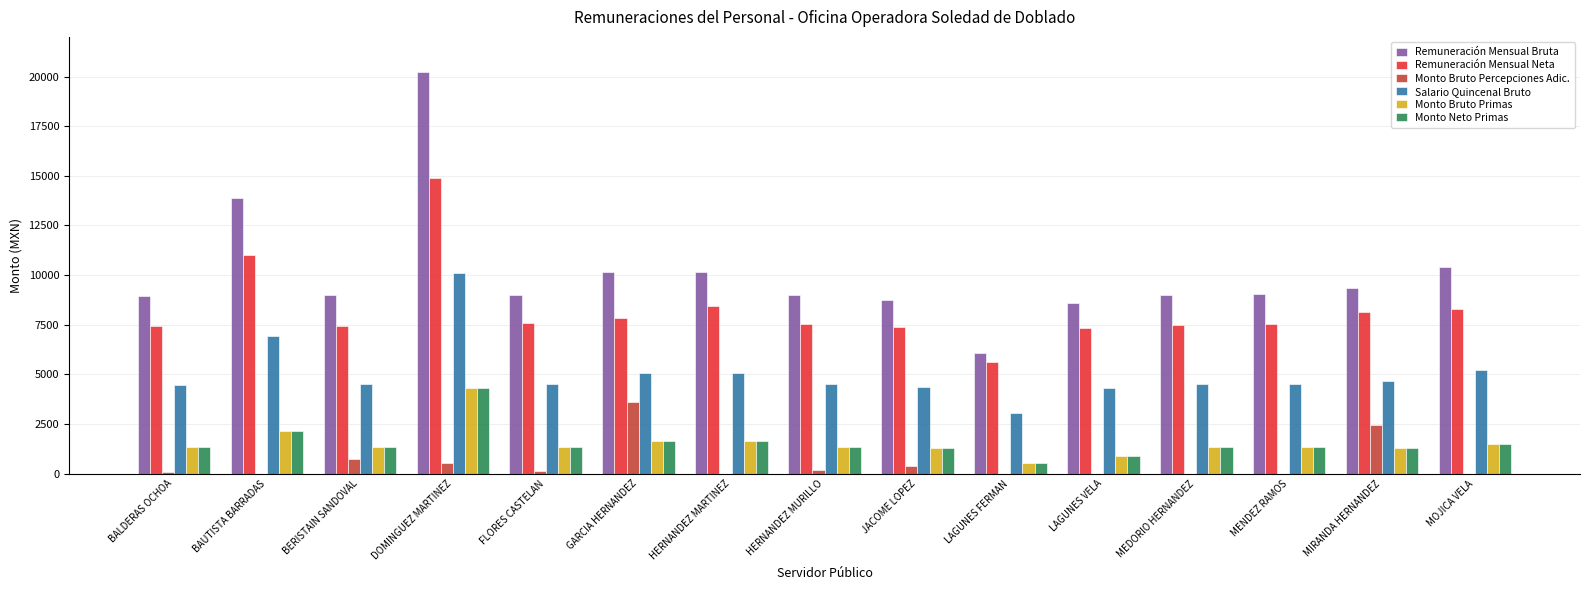

Which series has the largest total across all categories?

Remuneración Mensual Bruta